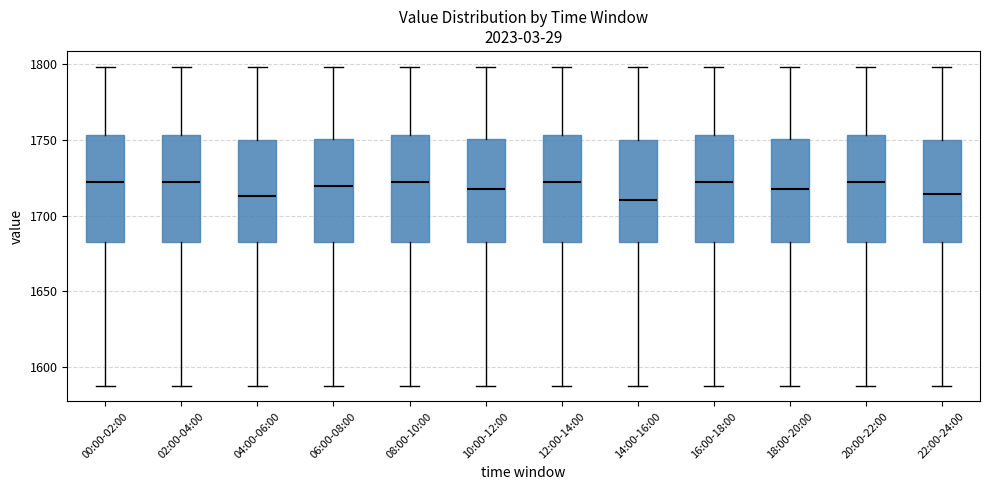

Reading left to right, transcribe this box plot: for each box, give where its median line is, the range the box spans, and where its two whiskers end, as read against the y-axis. The values are not printed on the chart, so give them approximately, as read against the axis.

00:00-02:00: median 1720, box 1685 to 1755, whiskers 1590 to 1800
02:00-04:00: median 1720, box 1685 to 1755, whiskers 1590 to 1800
04:00-06:00: median 1715, box 1685 to 1750, whiskers 1590 to 1800
06:00-08:00: median 1720, box 1685 to 1750, whiskers 1590 to 1800
08:00-10:00: median 1720, box 1685 to 1755, whiskers 1590 to 1800
10:00-12:00: median 1720, box 1685 to 1750, whiskers 1590 to 1800
12:00-14:00: median 1720, box 1685 to 1755, whiskers 1590 to 1800
14:00-16:00: median 1710, box 1685 to 1750, whiskers 1590 to 1800
16:00-18:00: median 1720, box 1685 to 1755, whiskers 1590 to 1800
18:00-20:00: median 1720, box 1685 to 1750, whiskers 1590 to 1800
20:00-22:00: median 1720, box 1685 to 1755, whiskers 1590 to 1800
22:00-24:00: median 1715, box 1685 to 1750, whiskers 1590 to 1800